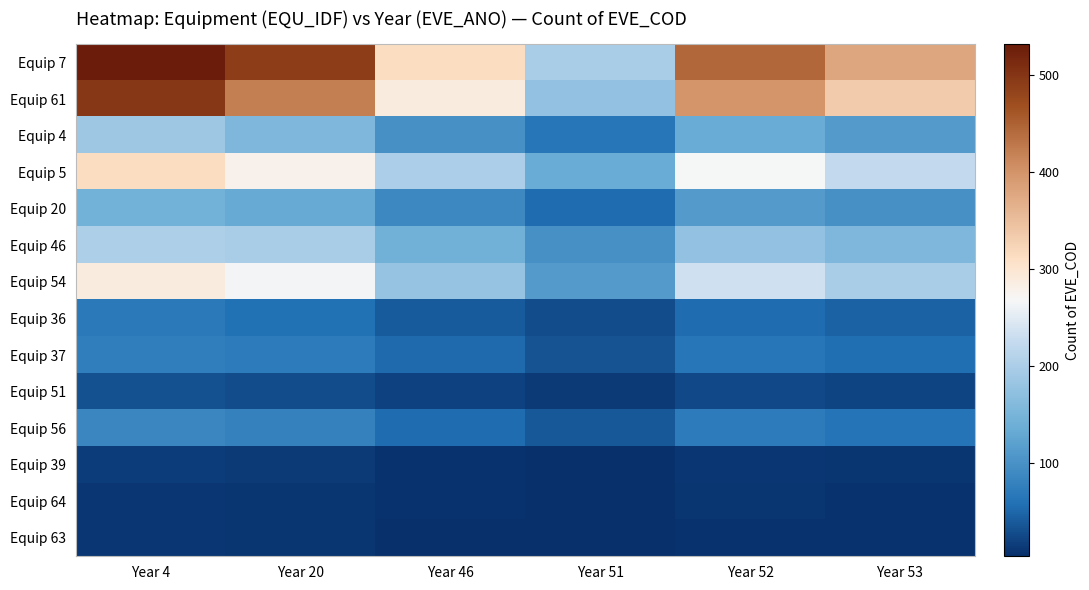

Which series changed the most between Year 4 and Year 46?

Equip 7